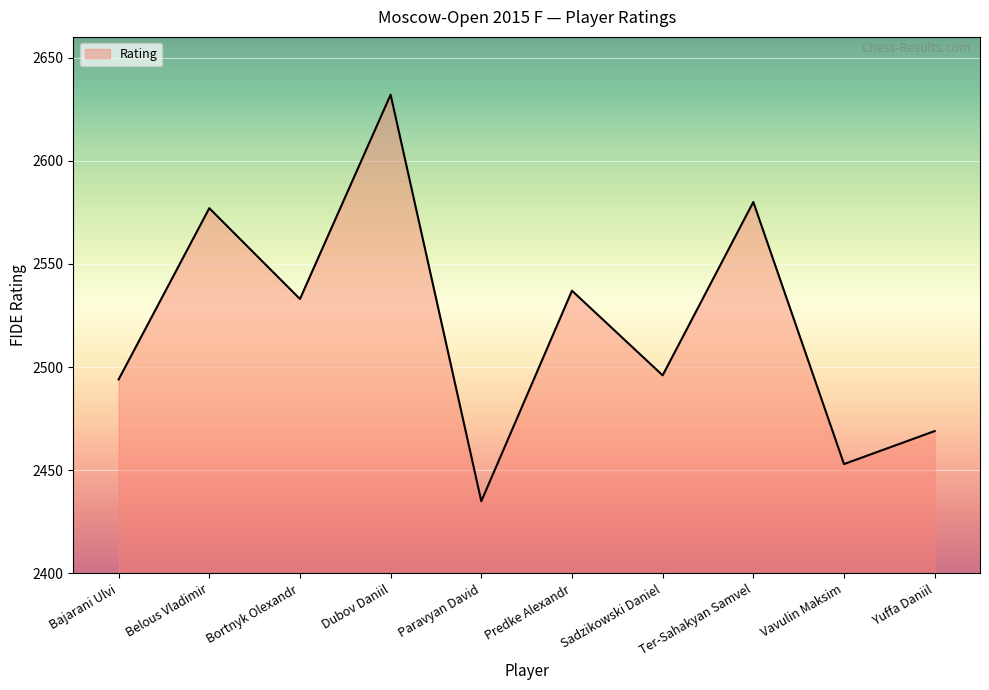

Between Dubov Daniil and Vavulin Maksim, which is larger?

Dubov Daniil